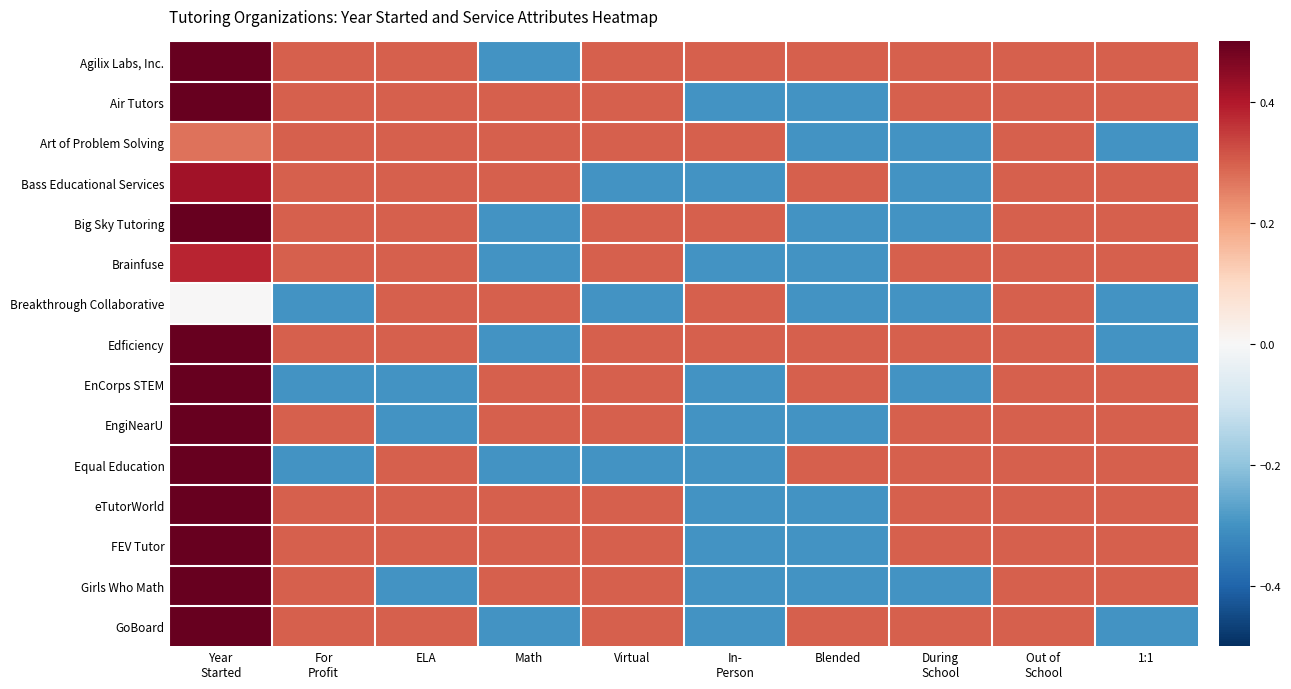

How many categories are shown in the chart?

10